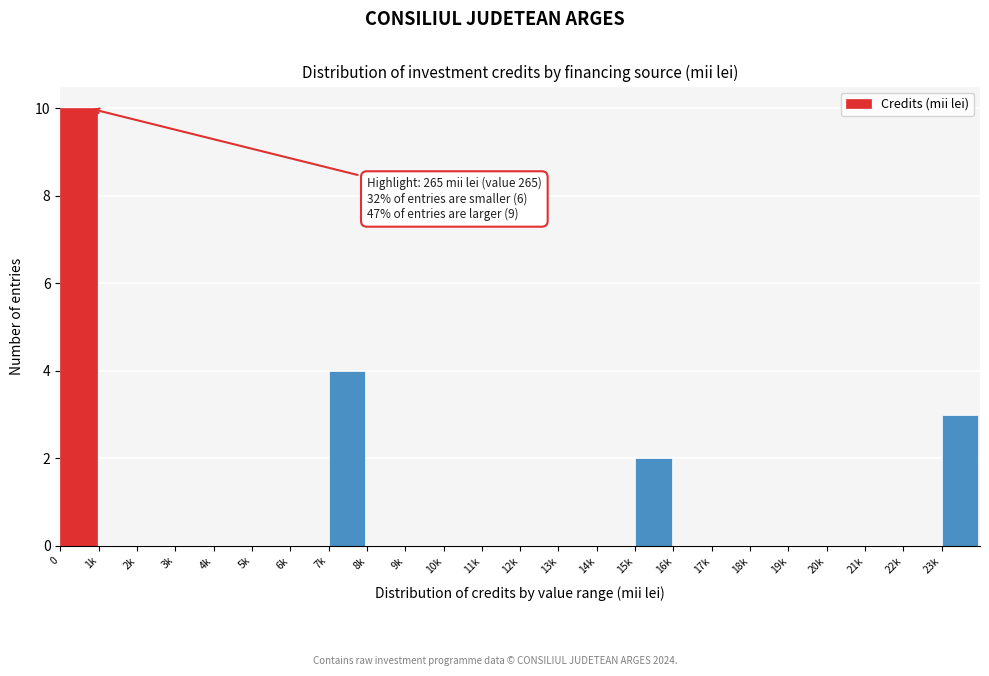

Reading right to left, transcribe all the data shown in this chart.

23k=3	22k=0	21k=0	20k=0	19k=0	18k=0	17k=0	16k=0	15k=2	14k=0	13k=0	12k=0	11k=0	10k=0	9k=0	8k=0	7k=4	6k=0	5k=0	4k=0	3k=0	2k=0	1k=0	0=10